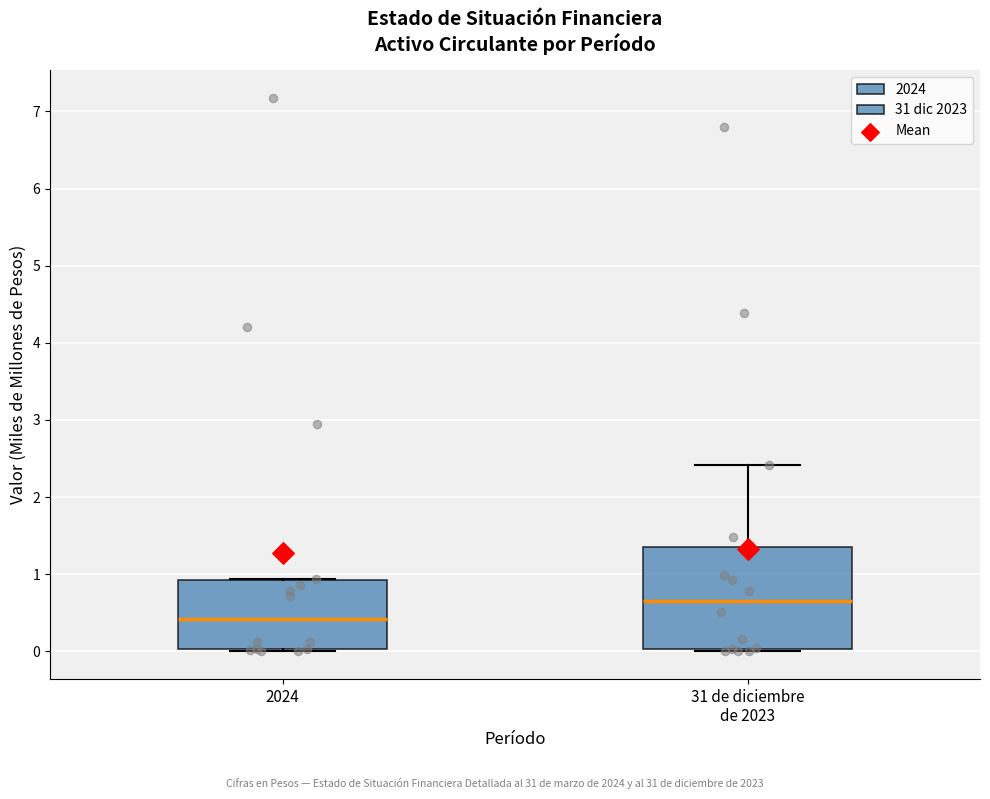

Which box is the tallest, from its lower edge to its upper edge?

31 de diciembre de 2023